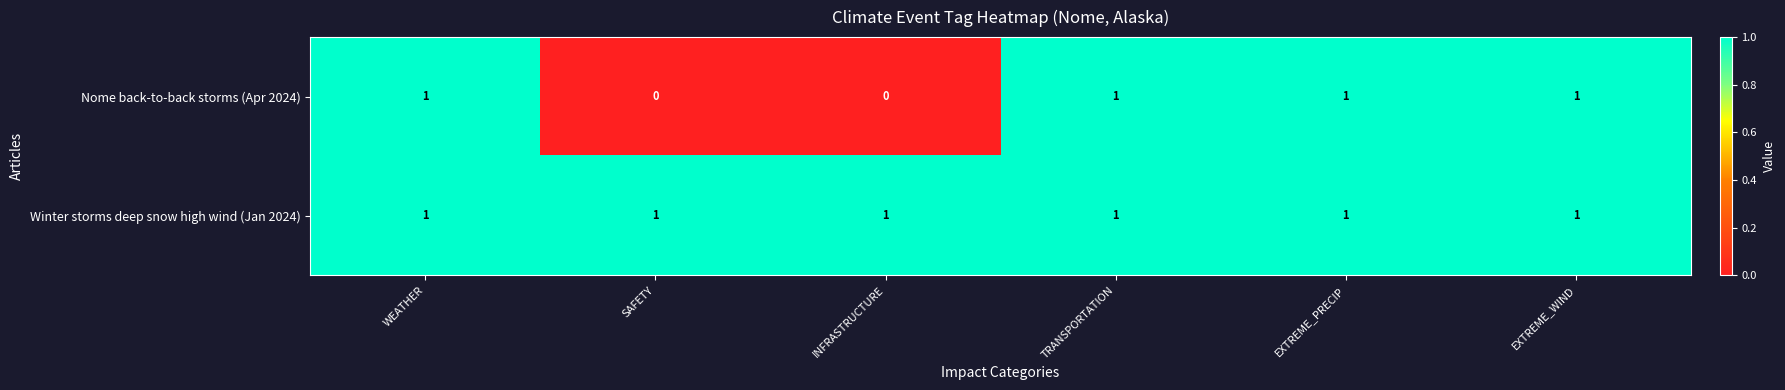

Reading left to right, transcribe all the data shown in this chart.

Nome back-to-back storms (Apr 2024): WEATHER=1	SAFETY=0	INFRASTRUCTURE=0	TRANSPORTATION=1	EXTREME_PRECIP=1	EXTREME_WIND=1
Winter storms deep snow high wind (Jan 2024): WEATHER=1	SAFETY=1	INFRASTRUCTURE=1	TRANSPORTATION=1	EXTREME_PRECIP=1	EXTREME_WIND=1